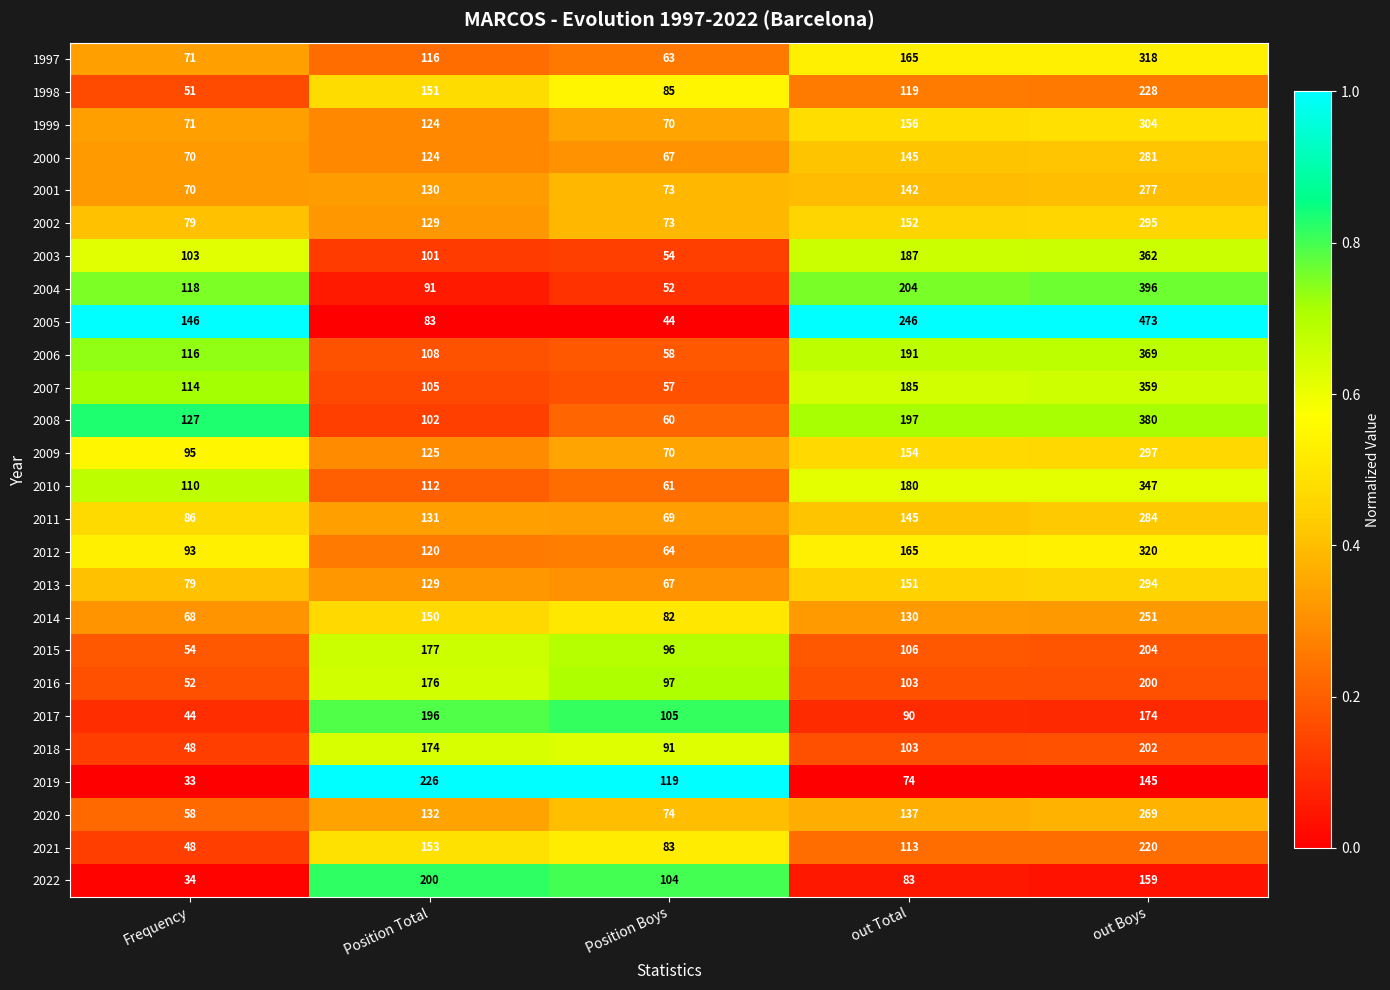

What is the approximate value of 2008 at Position Total, to the nearest 50?

100